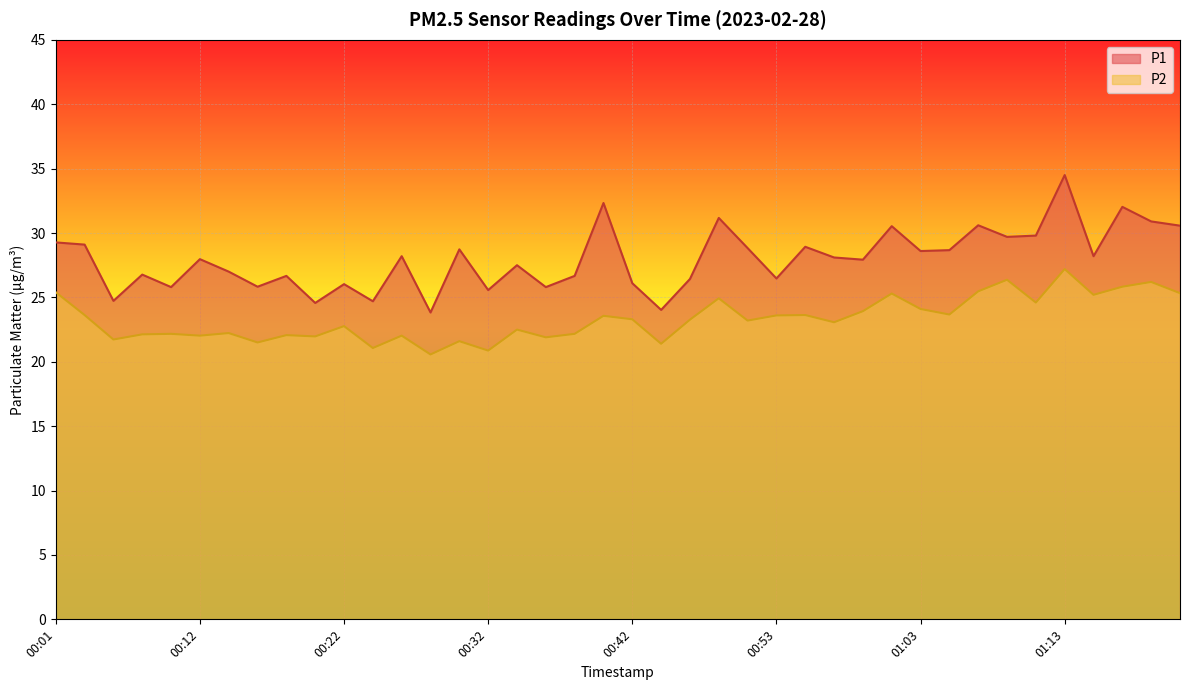

Reading left to right, extract all data points from this chart.

P1: 29.3	29.1	24.7	26.8	25.8	28.0	27.0	25.8	26.7	24.6	26.0	24.7	28.2	23.8	28.7	25.6	27.5	25.8	26.7	32.3	26.1	24.0	26.4	31.2	28.8	26.5	28.9	28.1	27.9	30.5	28.6	28.7	30.6	29.7	29.8	34.5	28.2	32.0	30.9	30.6
P2: 25.4	23.6	21.7	22.1	22.2	22.0	22.2	21.5	22.1	22.0	22.8	21.1	22.0	20.6	21.6	20.9	22.5	21.9	22.2	23.6	23.3	21.4	23.3	24.9	23.2	23.6	23.6	23.1	23.9	25.3	24.1	23.7	25.5	26.4	24.6	27.2	25.2	25.8	26.2	25.3